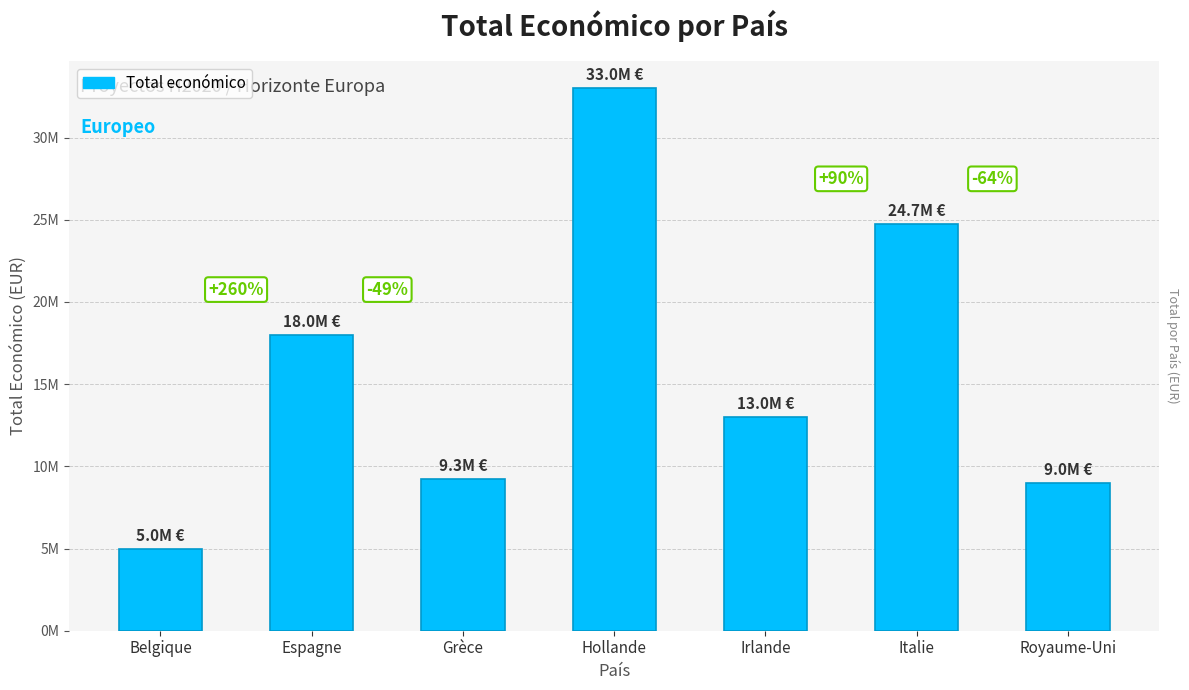

Rank the categories by value from lowest to highest.

Belgique, Royaume-Uni, Grèce, Irlande, Espagne, Italie, Hollande